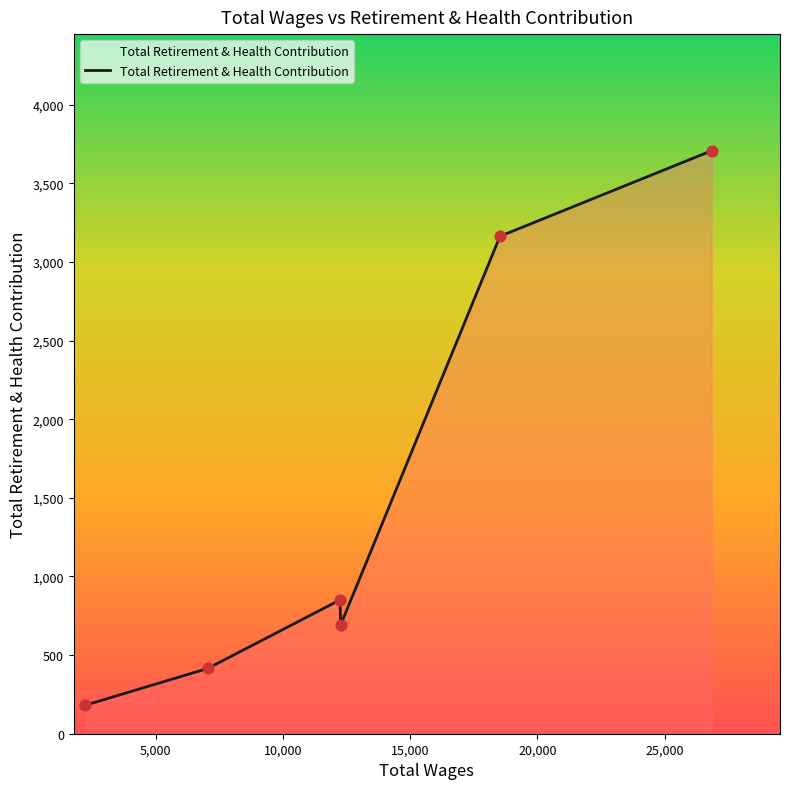

What is the greatest value displayed?

3708